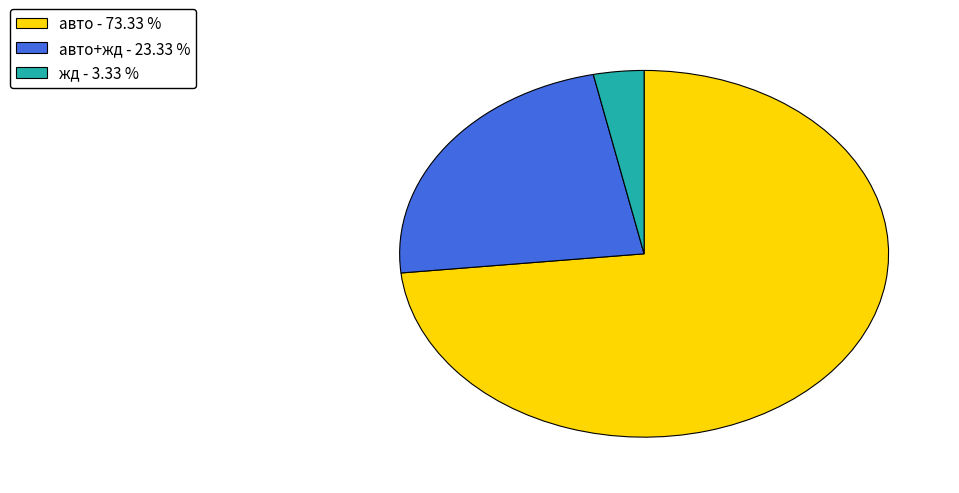

Rank the categories by value from lowest to highest.

жд - 3.33 %, авто+жд - 23.33 %, авто - 73.33 %